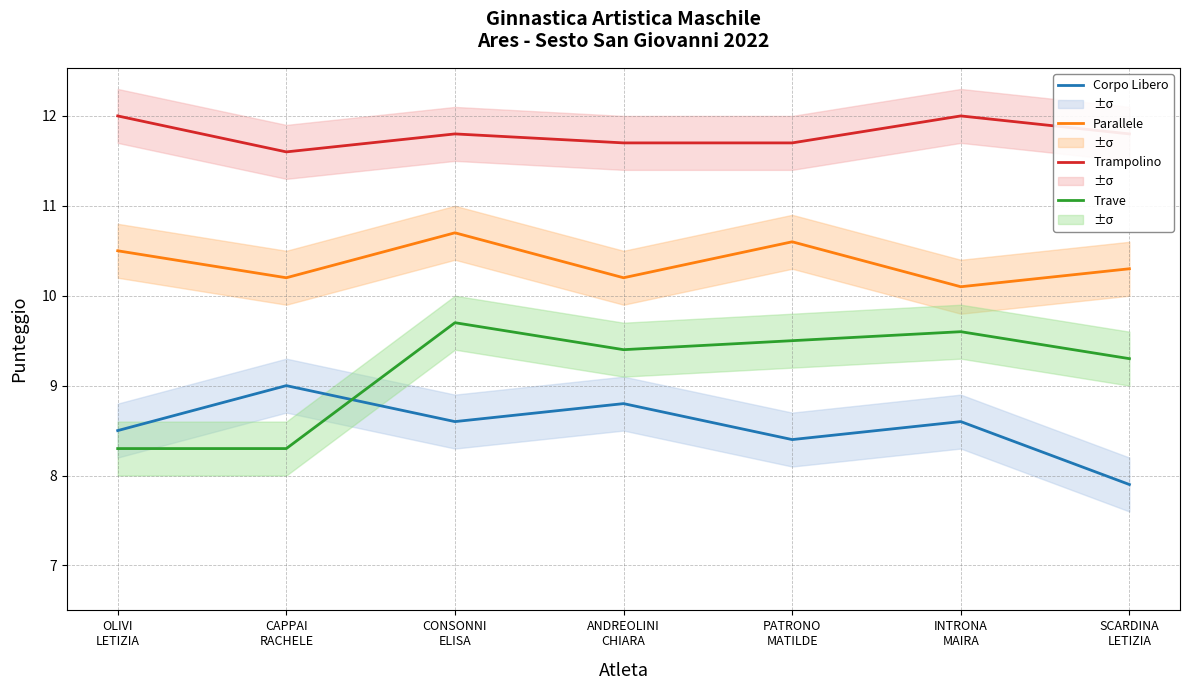

True or false: Trave and Trampolino intersect in this chart.

False